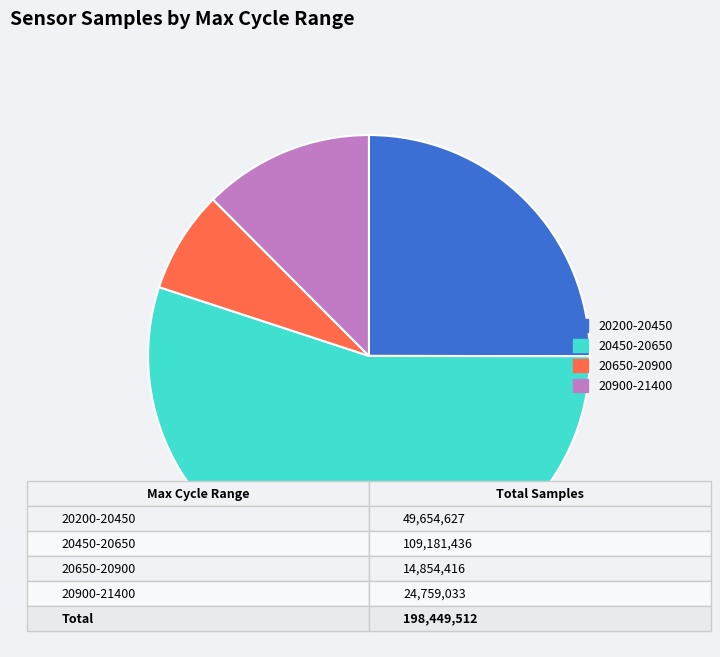

Count the number of slices in the pie.

4